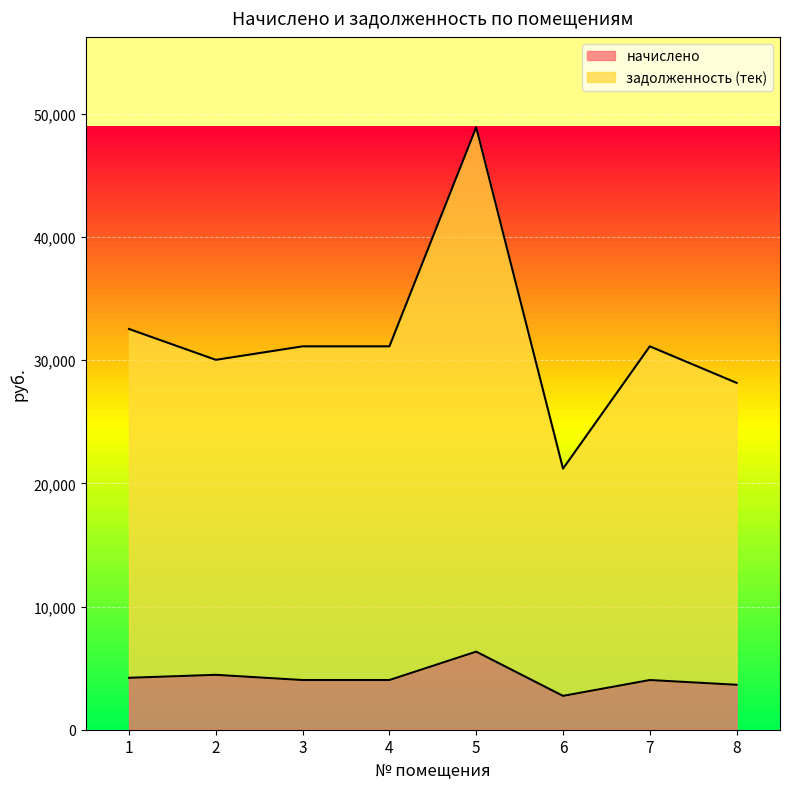

Which series changed the most between 7 and 8?

задолженность (тек)